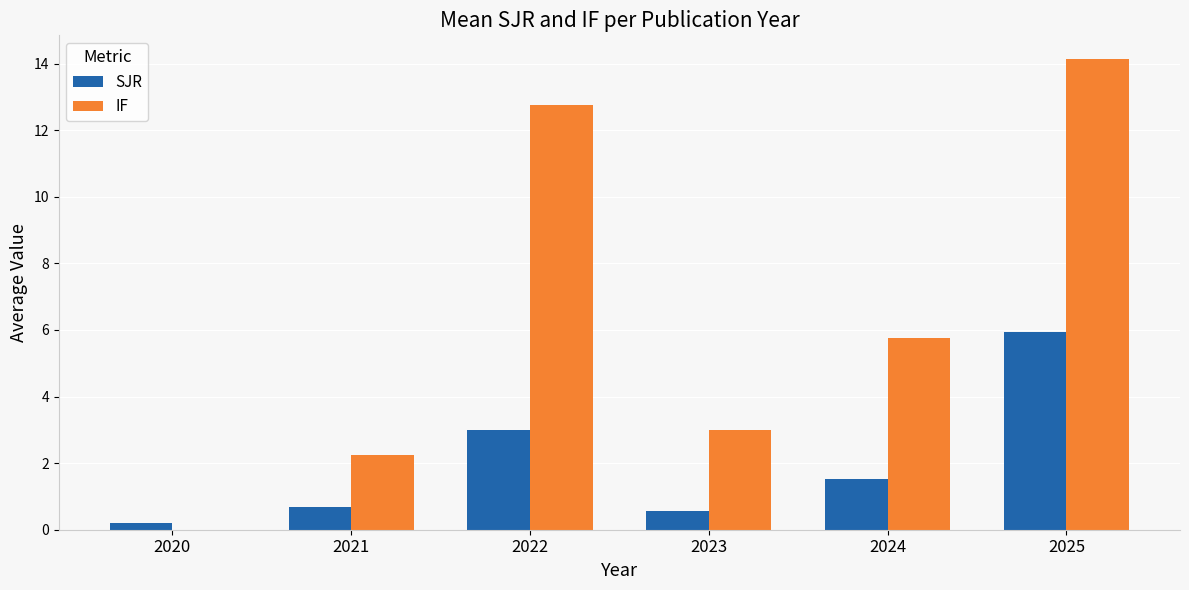

True or false: IF has a value of 3.0 at 2023.

True